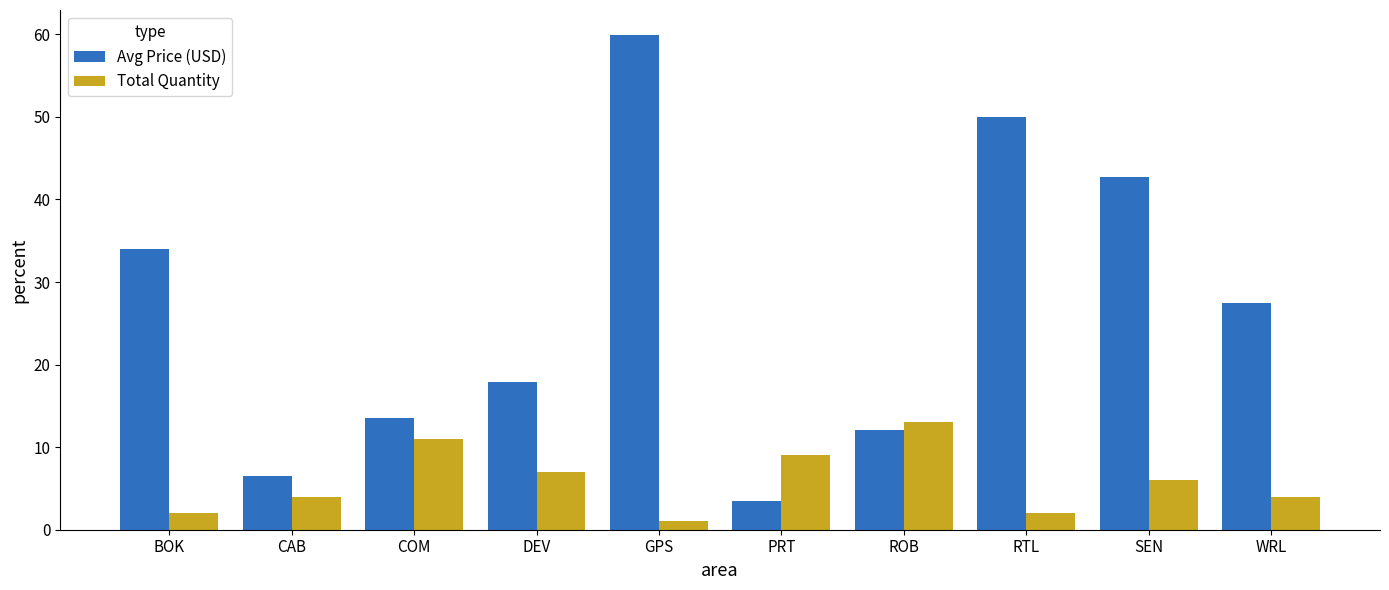

How many categories are shown in the chart?

10